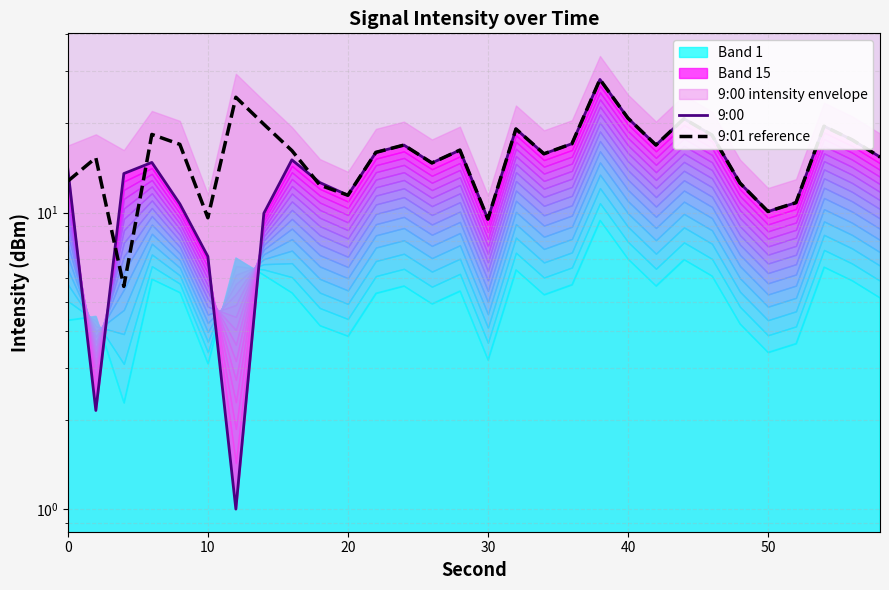

Is it true that 9:00 equals 15.4 at 7?

False